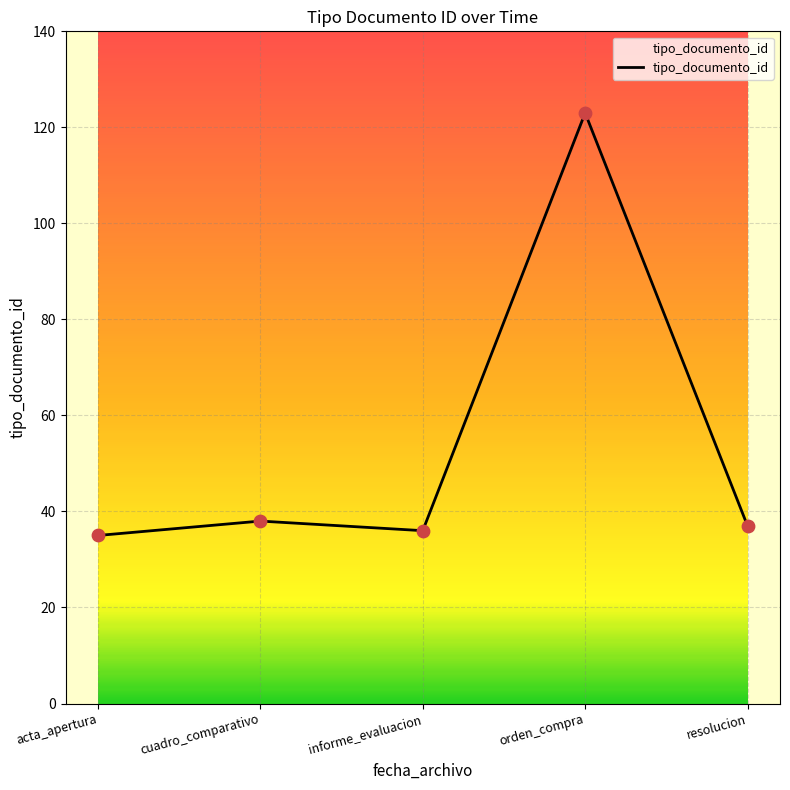

Between informe_evaluacion and orden_compra, which is larger?

orden_compra